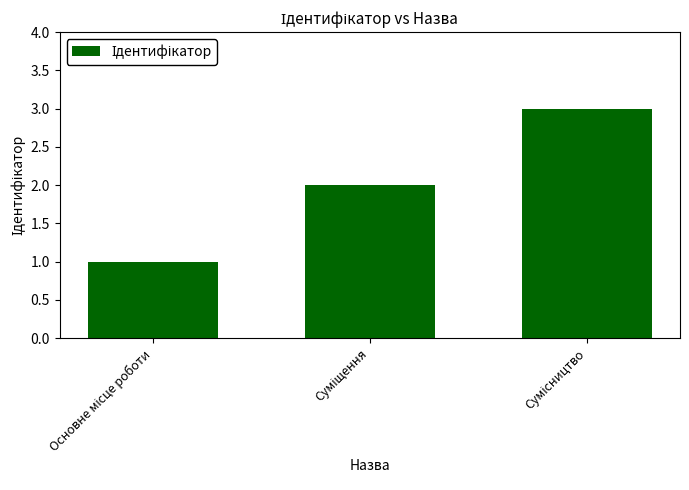

What is the sum of all values?

6